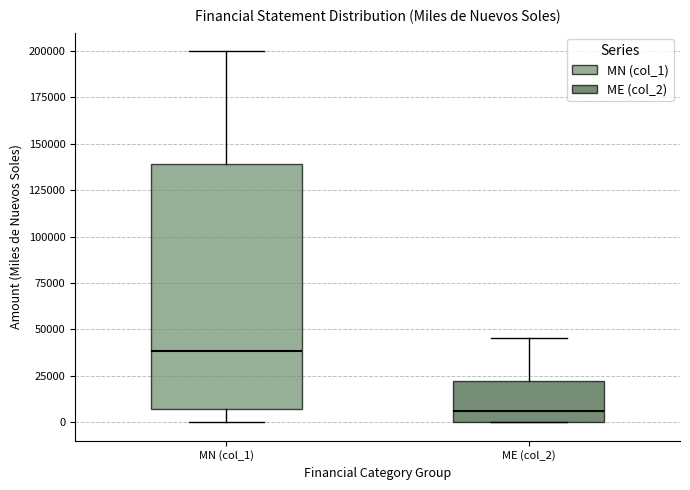

Comparing the boxes themselves (not the whiskers), which one is the tallest?

MN (col_1)